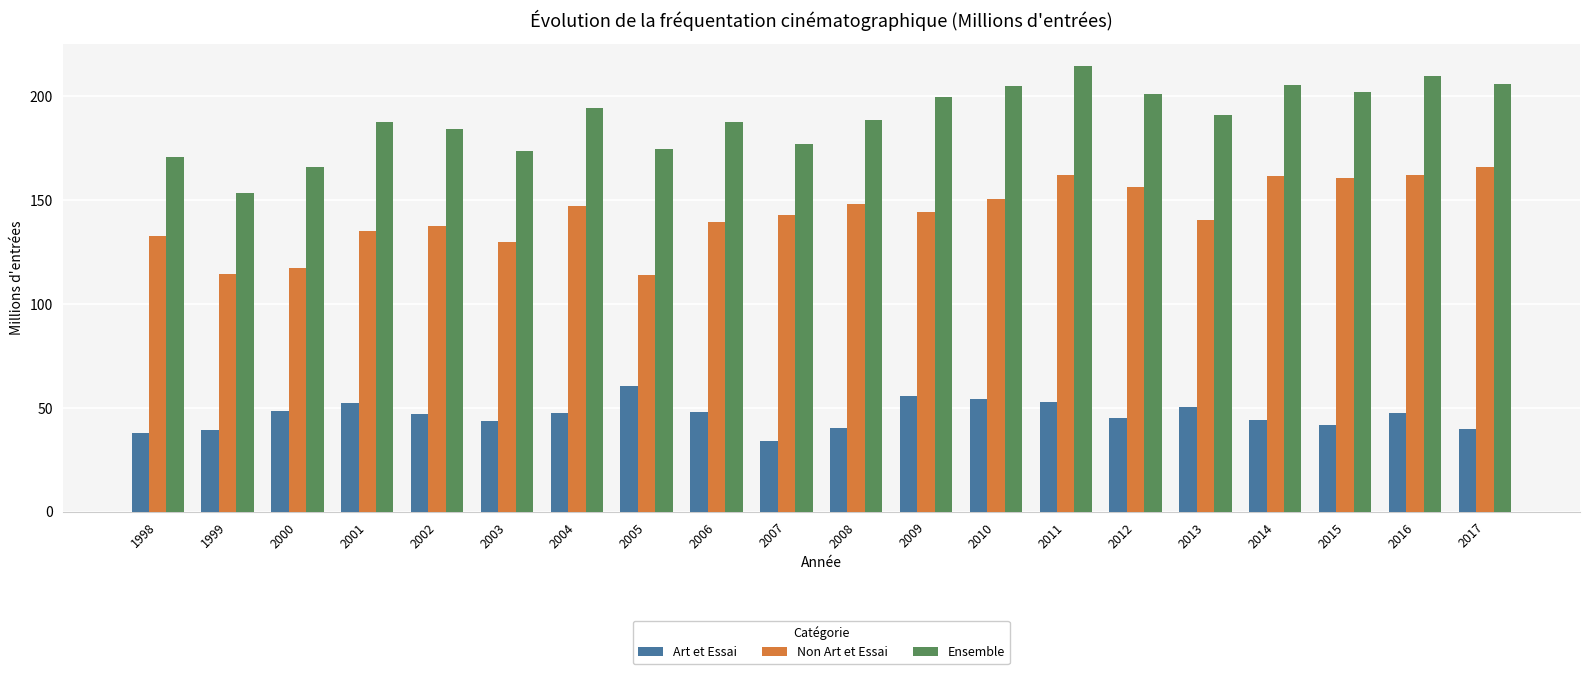

Are the bars grouped side by side (vs. stacked)?

Yes